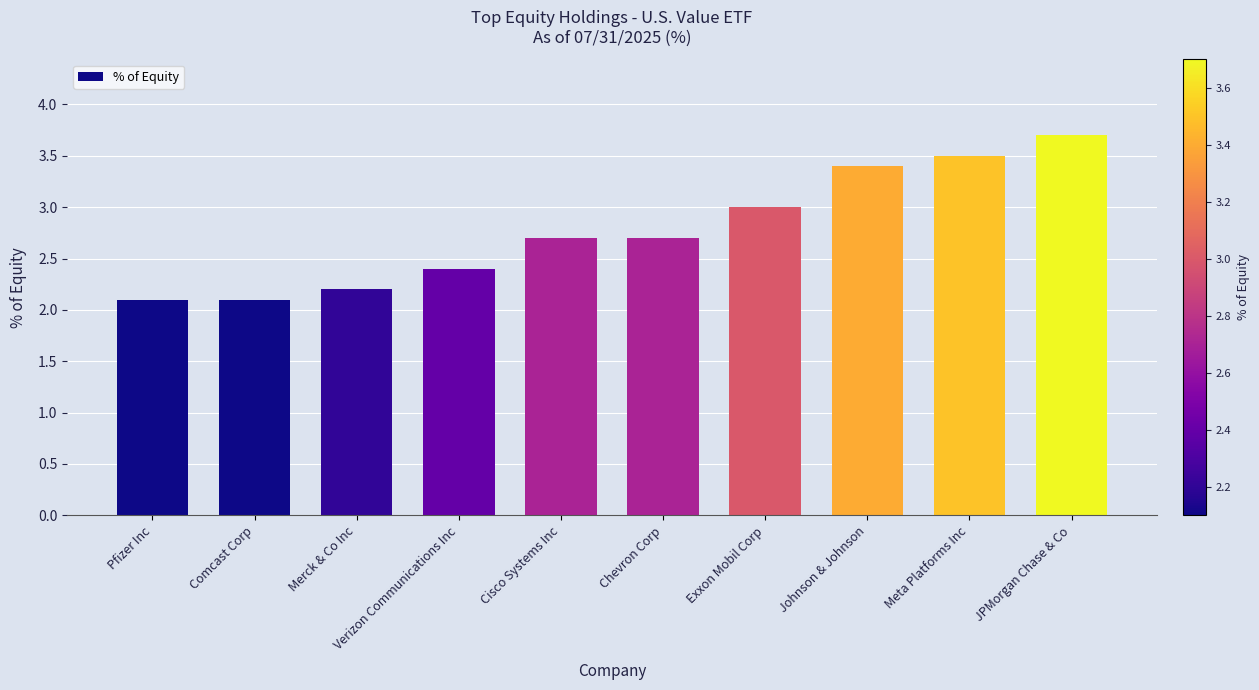

What is the label of the 8th bar from the left?

Johnson & Johnson